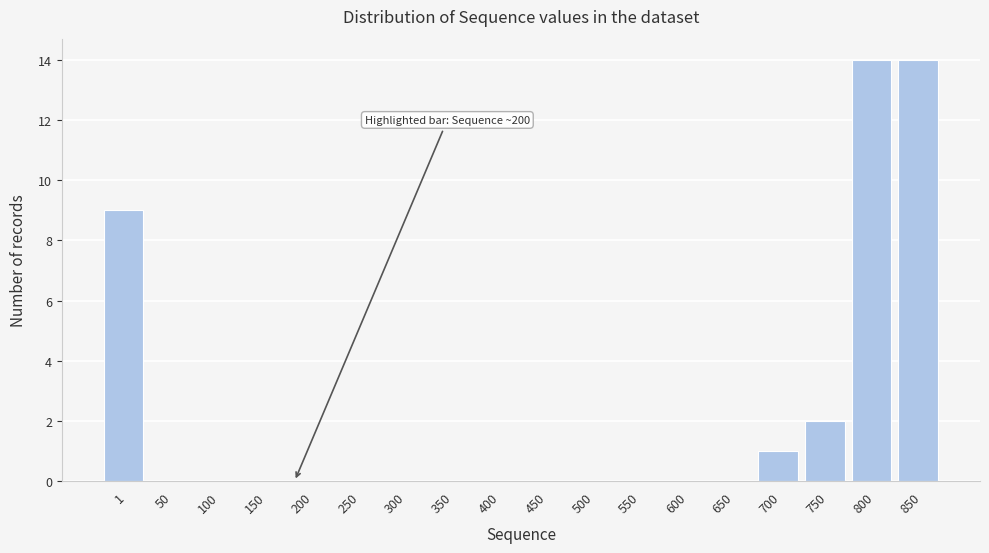

Reading left to right, transcribe all the data shown in this chart.

1=9	50=0	100=0	150=0	200=0	250=0	300=0	350=0	400=0	450=0	500=0	550=0	600=0	650=0	700=1	750=2	800=14	850=14